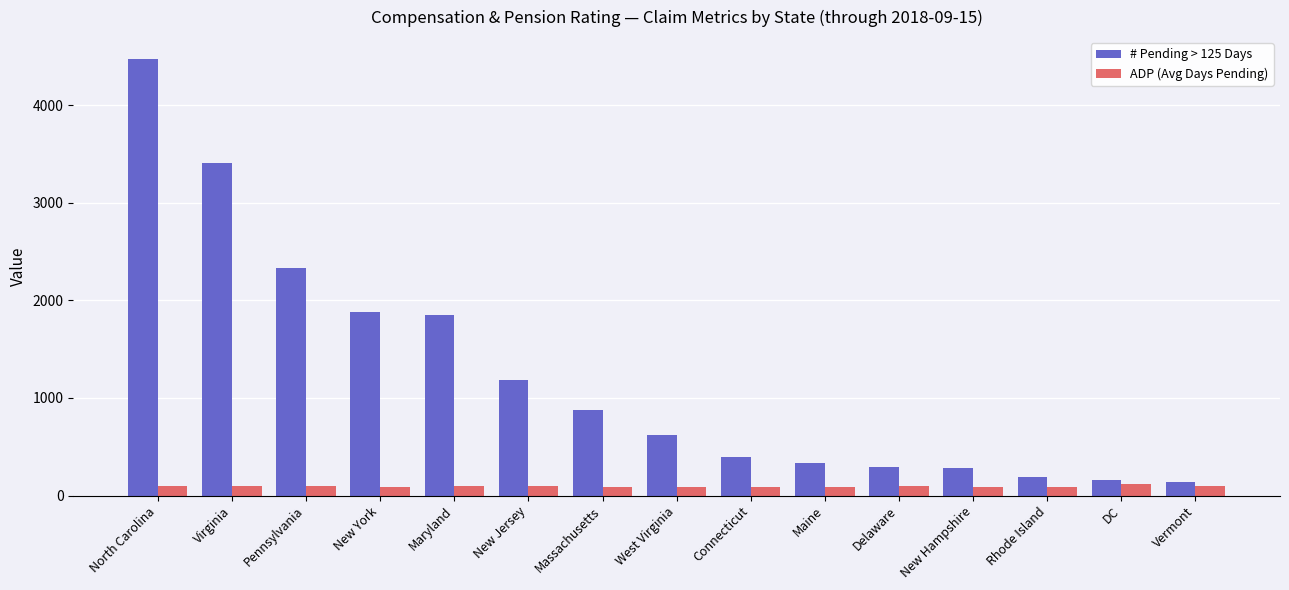

What is the difference between the second highest and minimum values in the ADP (Avg Days Pending) series?

18.9